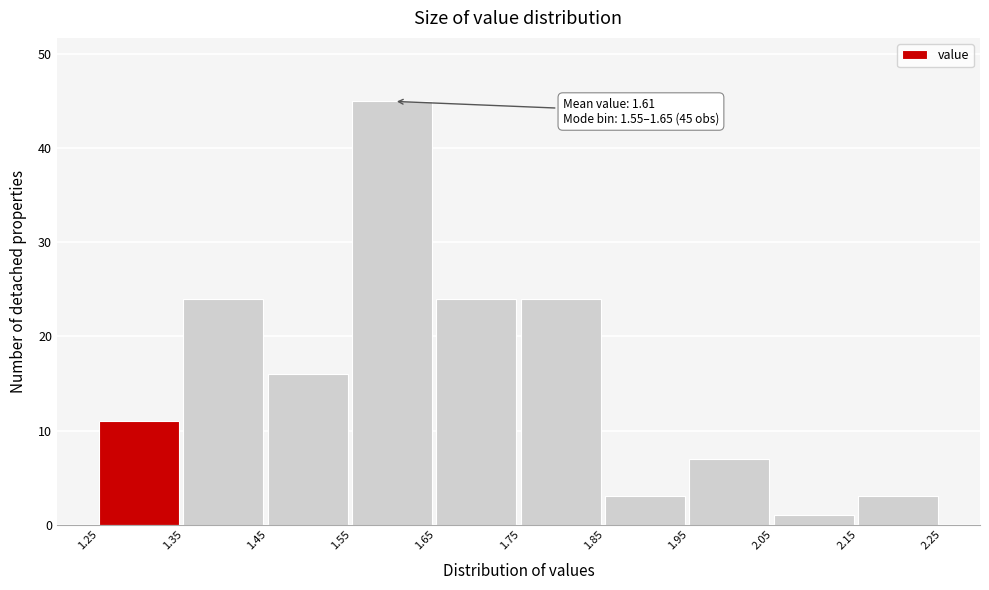

Which range on the x-axis has the tallest bar?

1.55 to 1.65